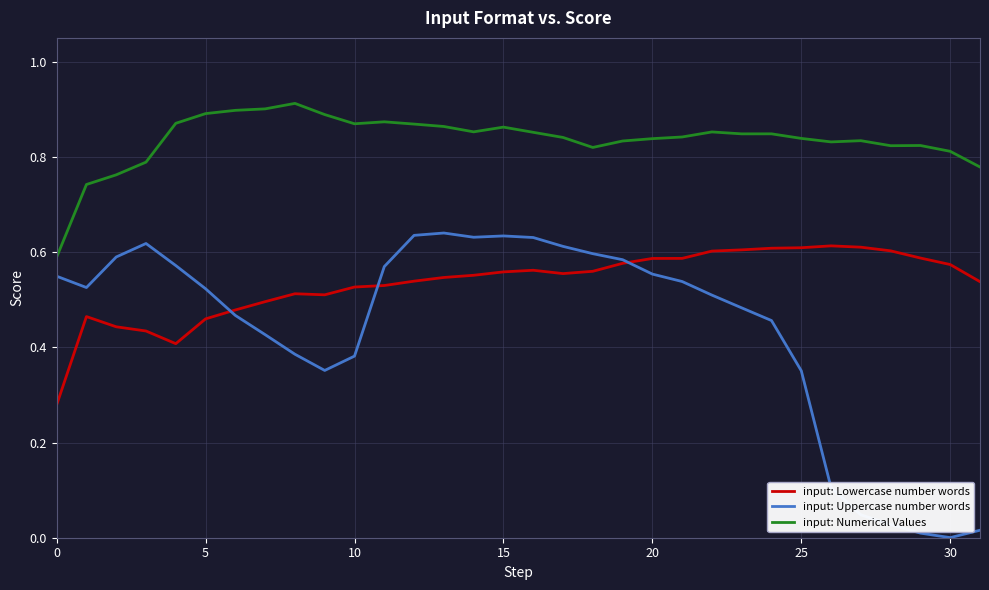

Which series has the largest range (max minus min)?

input: Uppercase number words